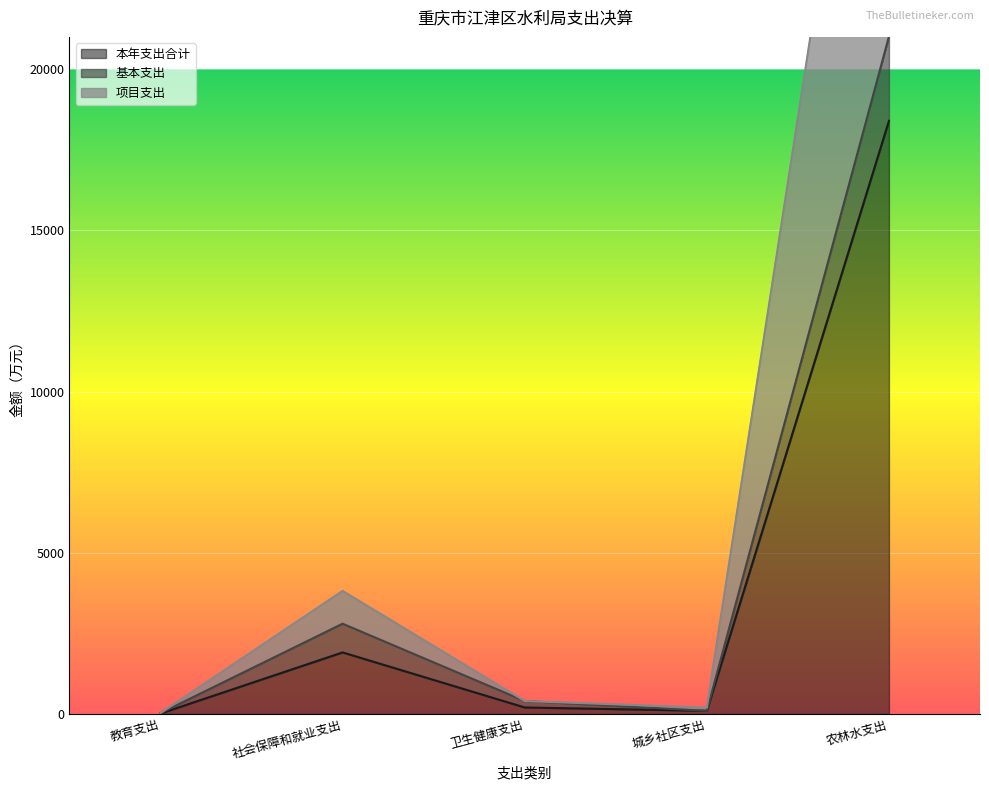

What is the label of the 5th point from the right?

教育支出